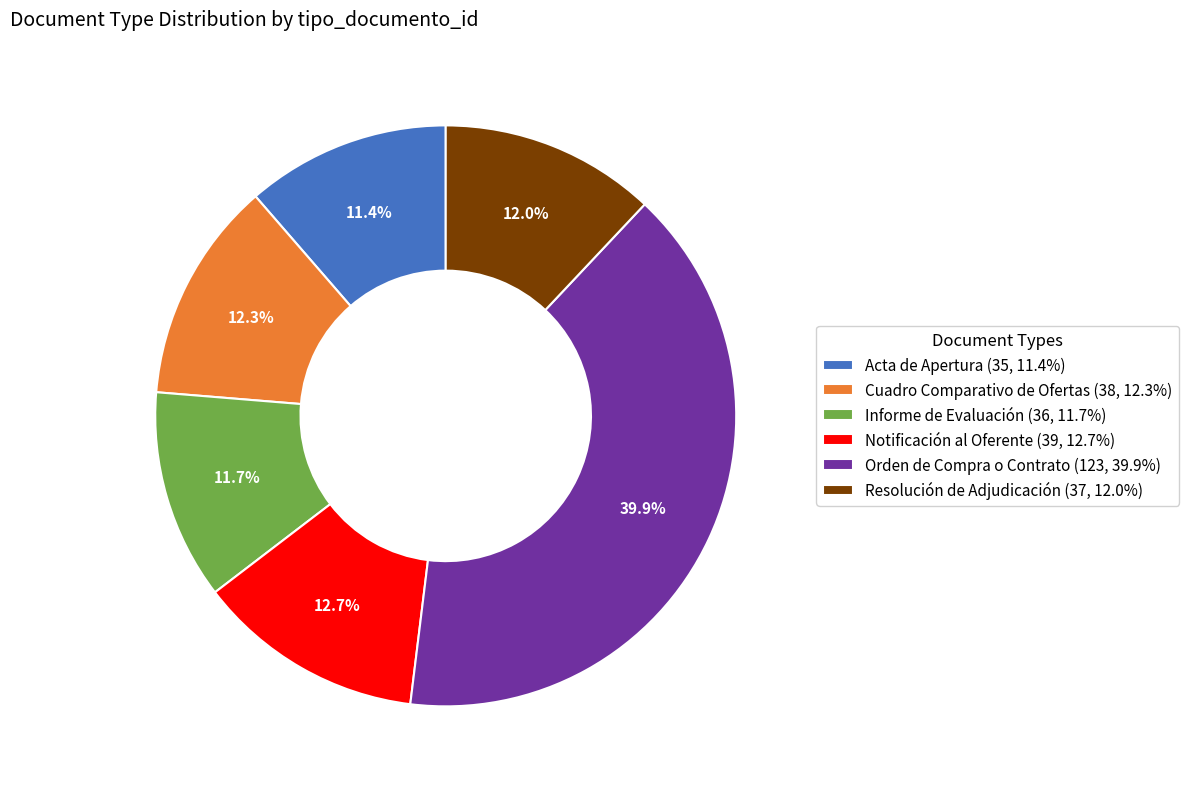

What percentage is NOT represented by Notificación al Oferente (39, 12.7%)?

87.3%